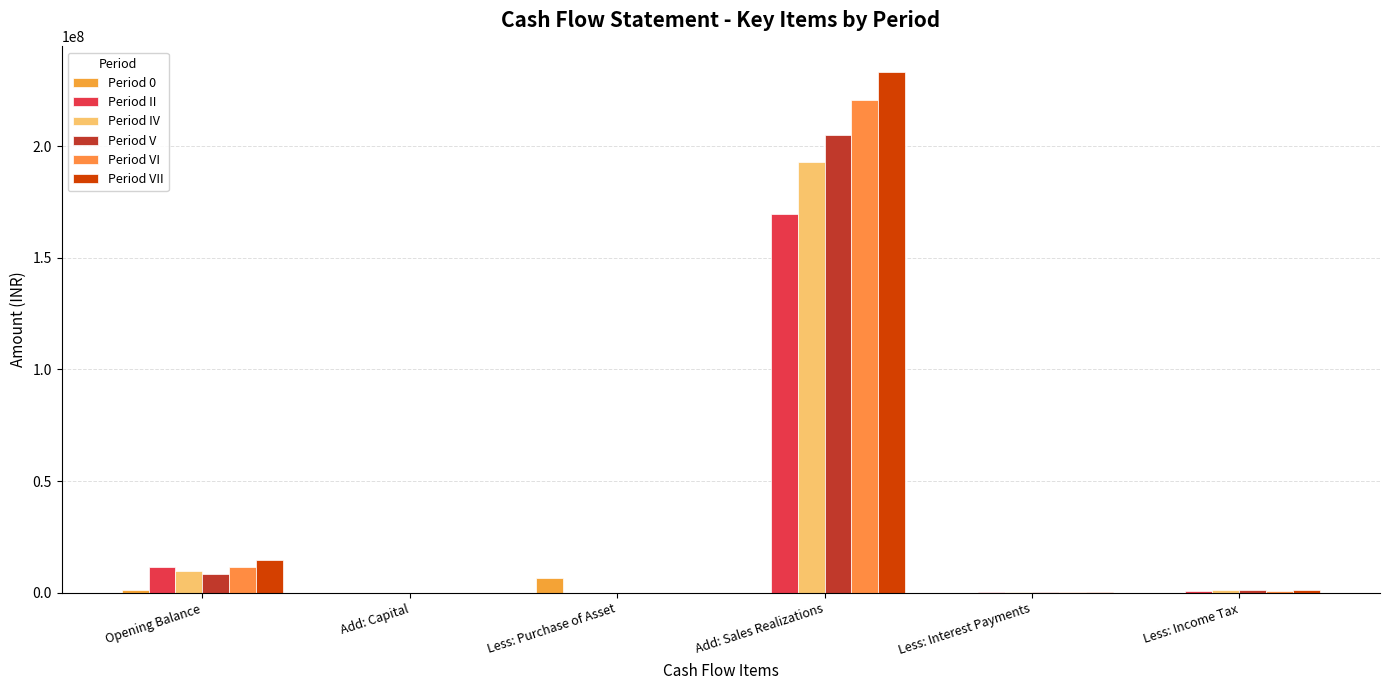

Between Less: Purchase of Asset and Add: Sales Realizations, which series saw the biggest shift?

Period VII